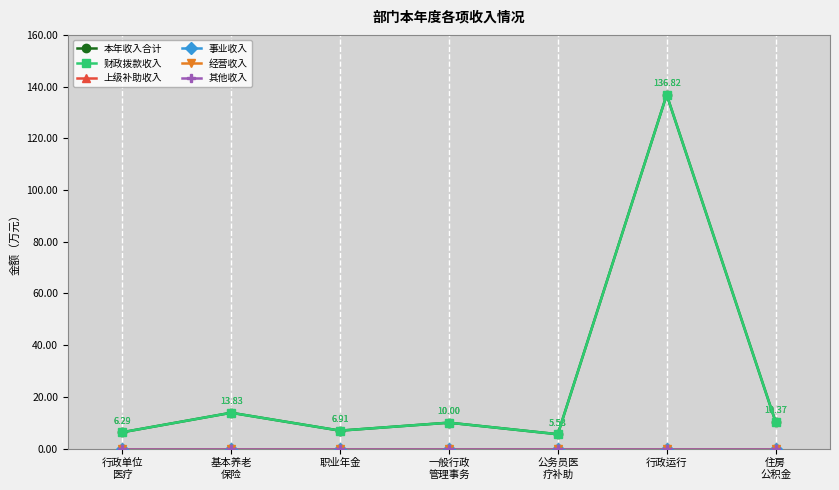

How many lines are shown in the chart?

6